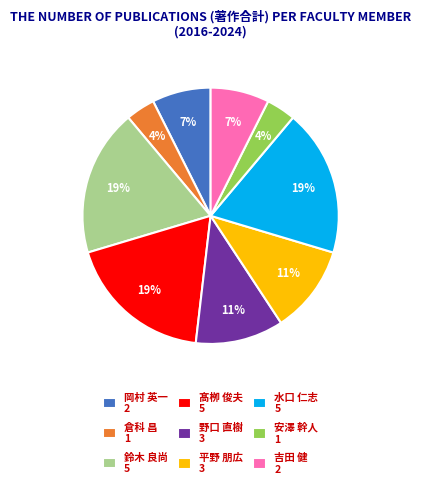

To the nearest percent, what is the difference between the 安澤 幹人 and 平野 朋広 slice percentages?

7%